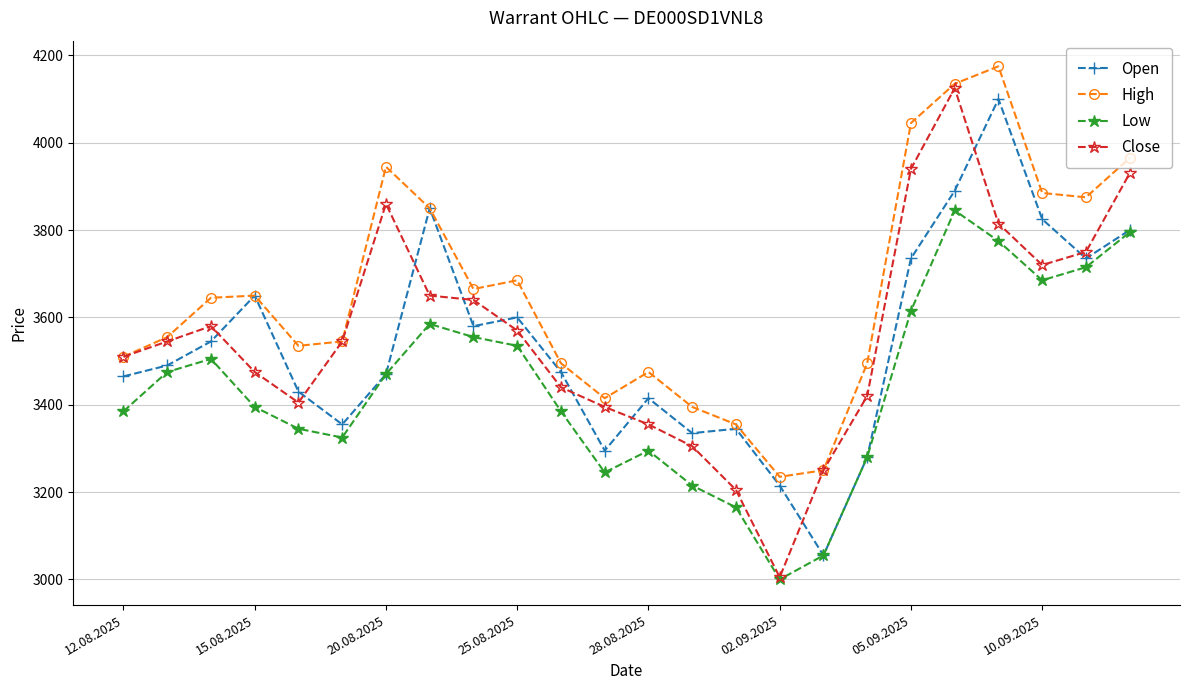

Which series has the largest total across all categories?

High